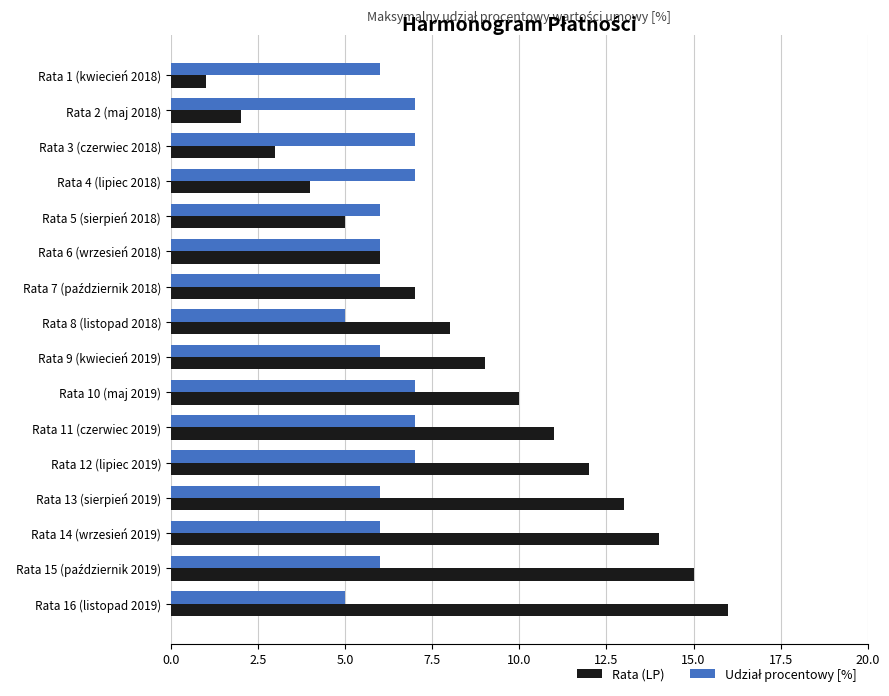

Which category has the highest value in the Rata (LP) series?

Rata 16 (listopad 2019)